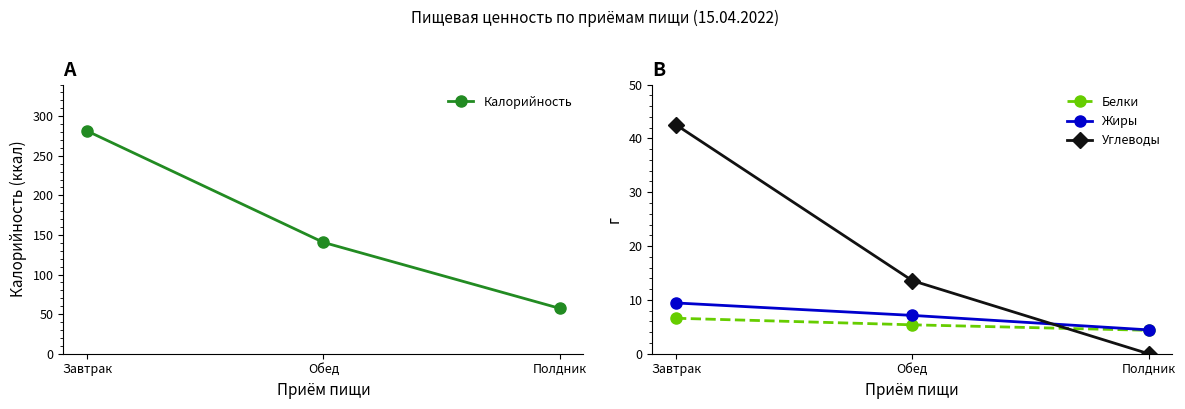

At which category is the sum across all series the highest?

Завтрак